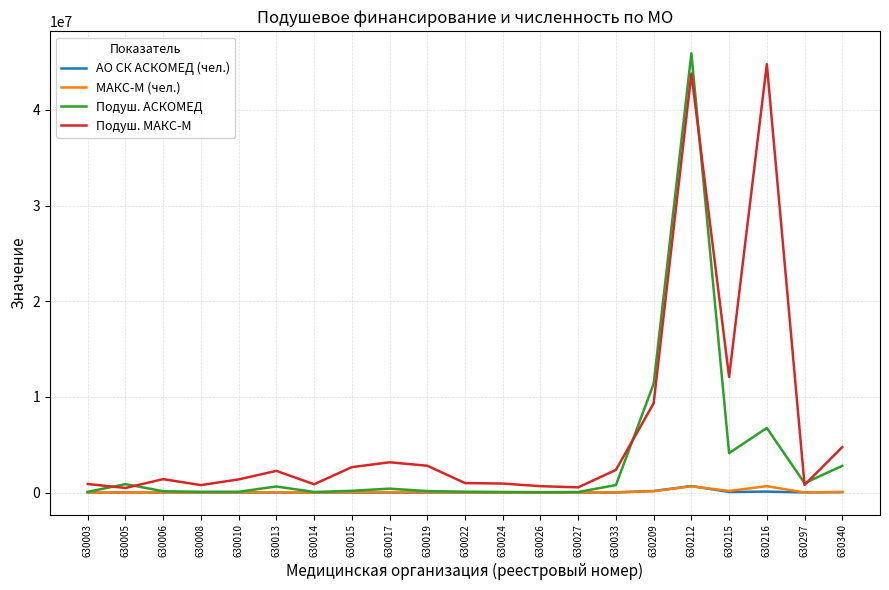

What is the greatest value displayed?

45918890.8